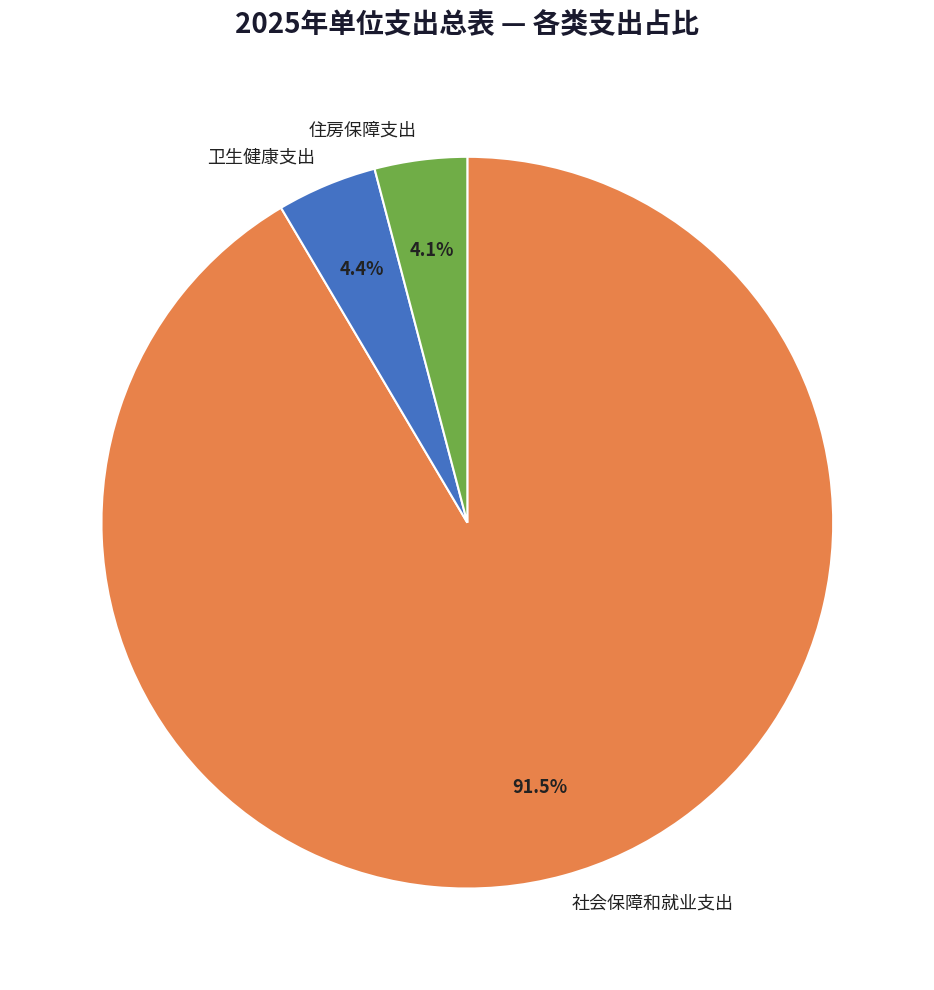

Count the number of slices in the pie.

3